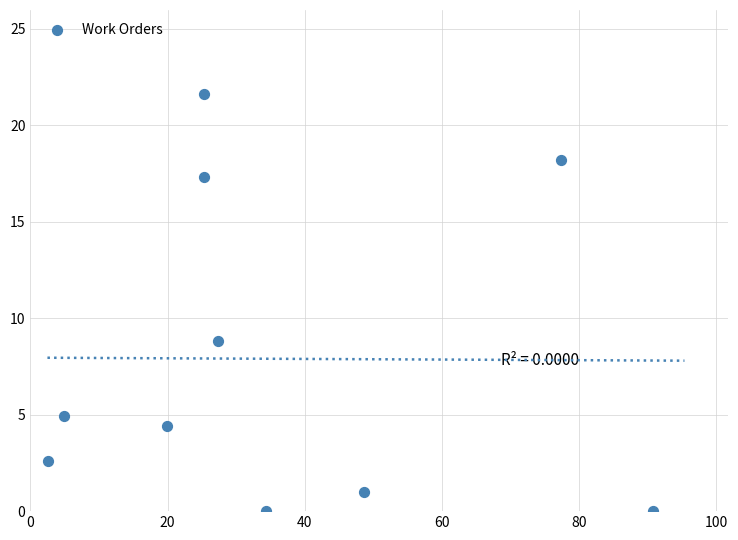

What is the average Y value?

7.9